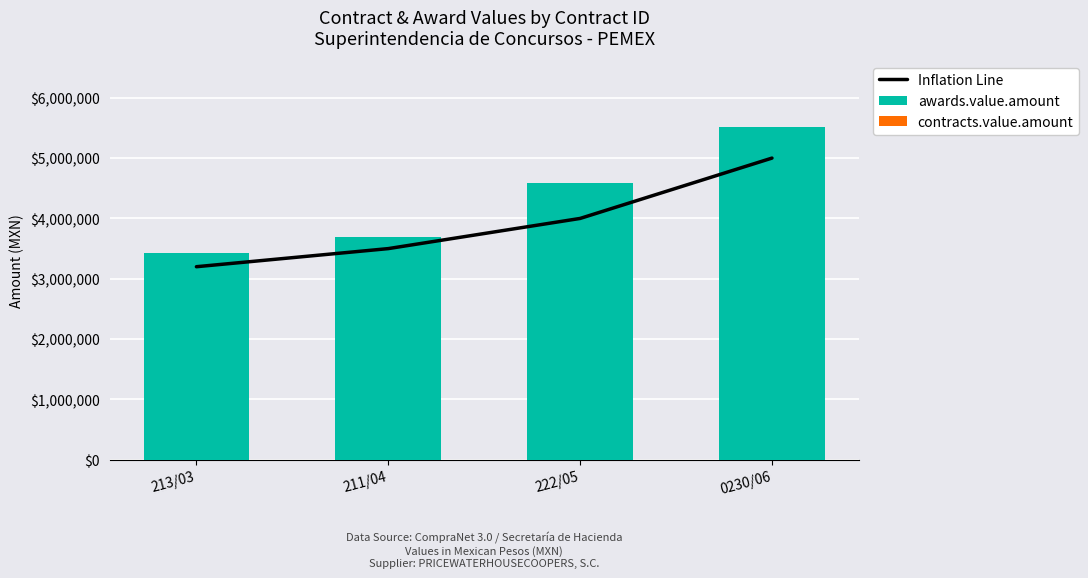

Is the value of contracts.value.amount at 213/03 greater than the value of Inflation Line at 213/03?

No